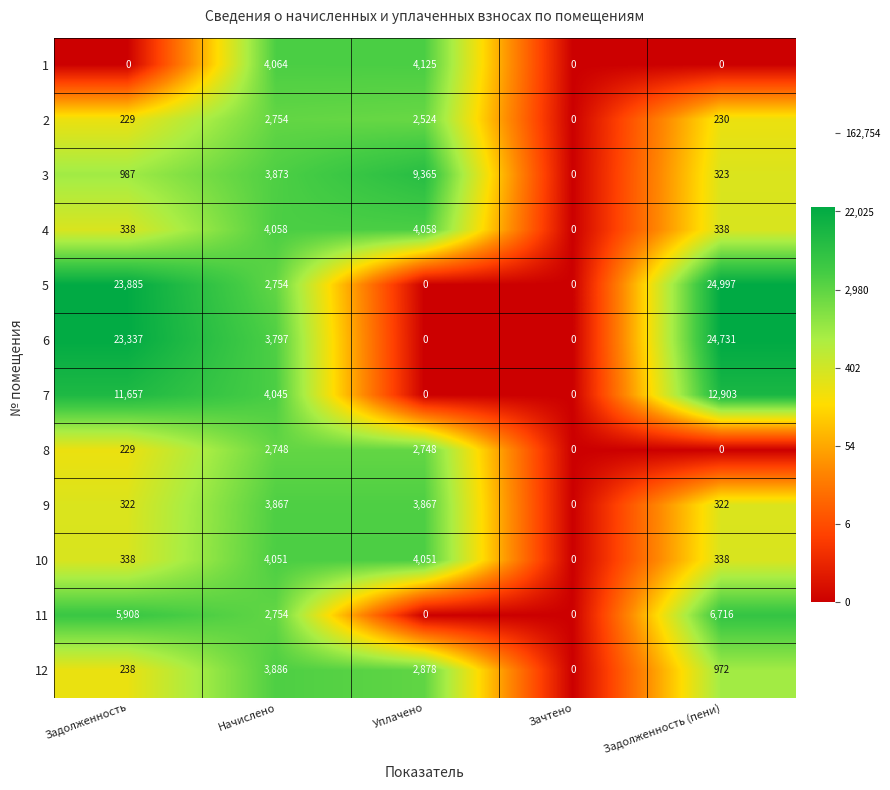

Read the 12 value at Задолженность.

238